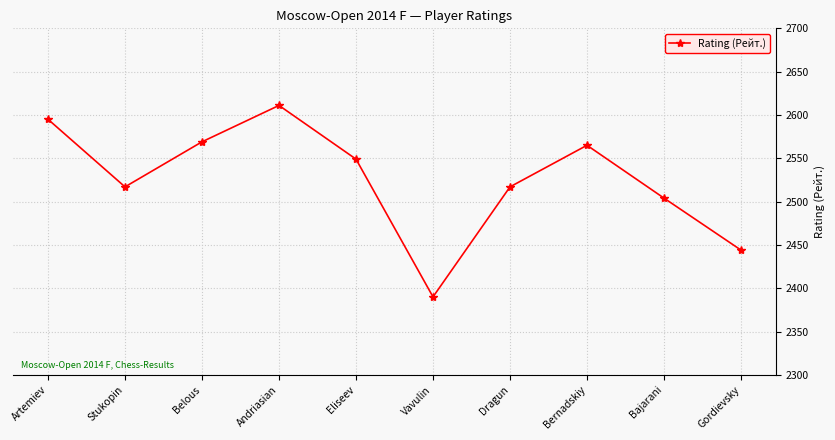

Reading left to right, what are all the values shown in this chart?

Artemiev=2595	Stukopin=2517	Belous=2569	Andriasian=2611	Eliseev=2549	Vavulin=2390	Dragun=2517	Bernadskiy=2565	Bajarani=2504	Gordievsky=2444